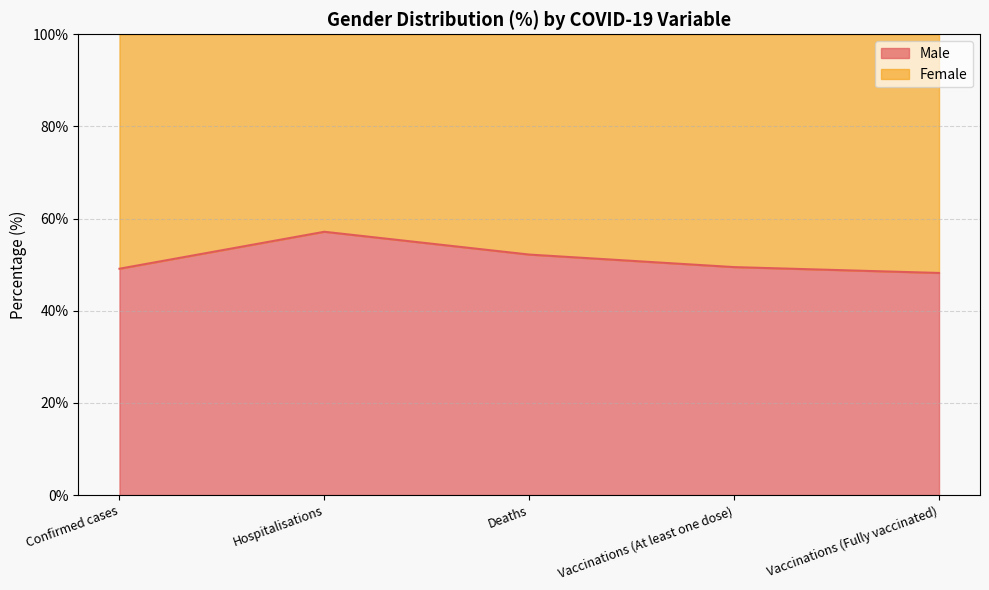

What is the label of the 5th point from the left?

Vaccinations (Fully vaccinated)